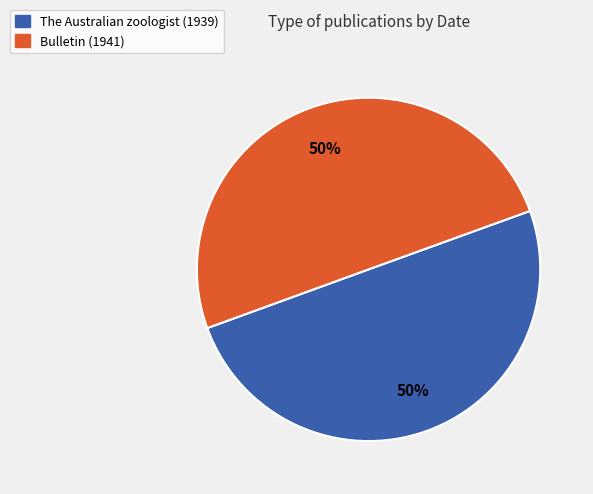

To the nearest percent, what portion does The Australian zoologist (1939) represent?

50%